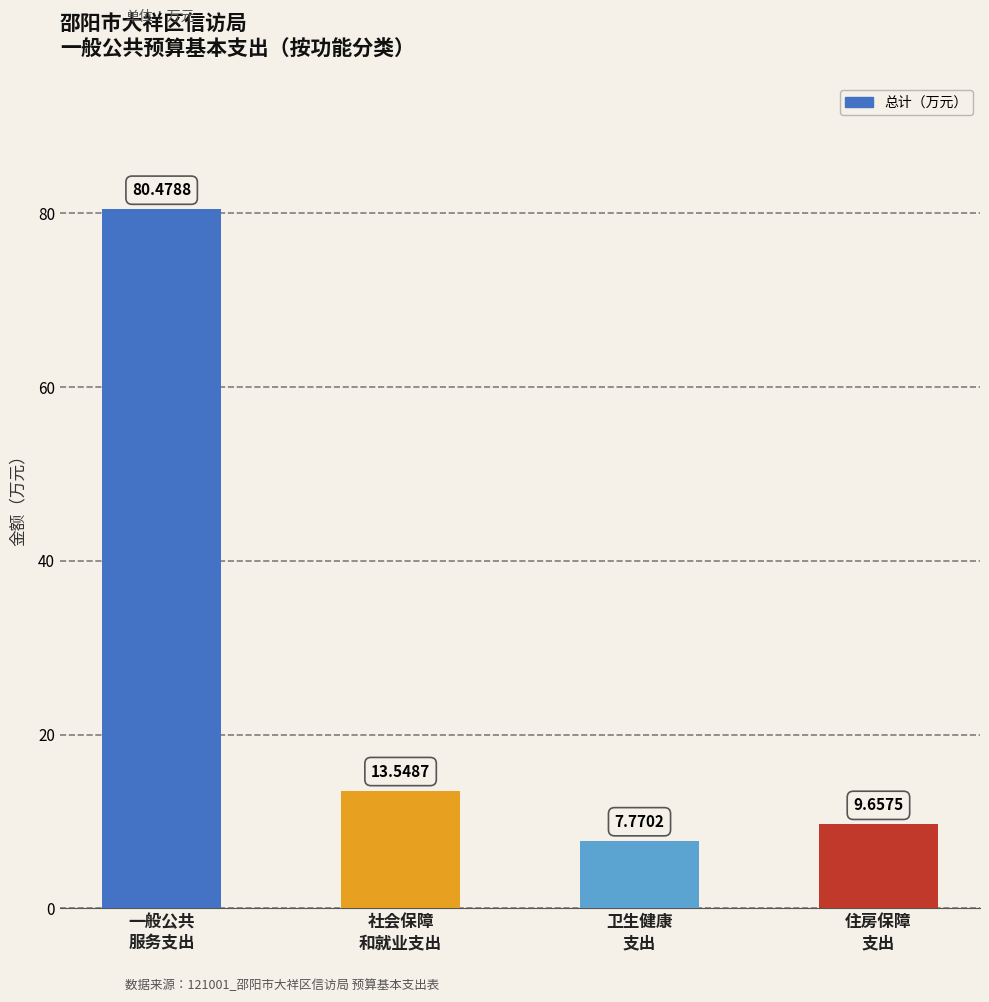

What is the smallest value displayed?

7.8